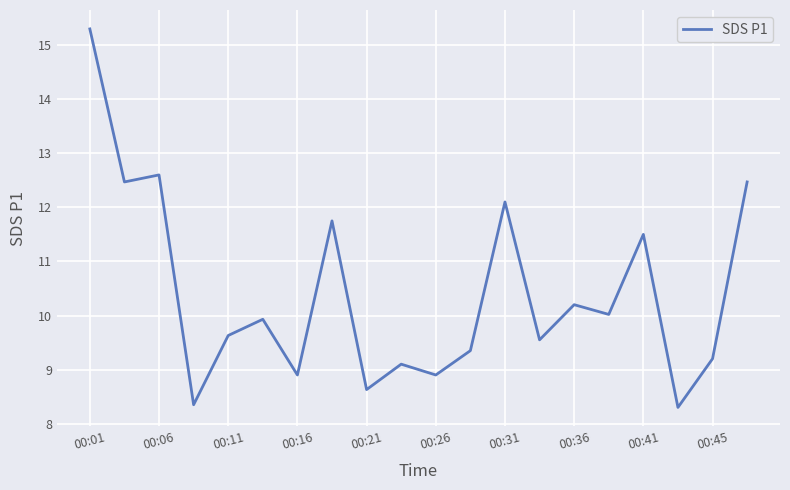

What is the minimum value shown in the chart?

8.3